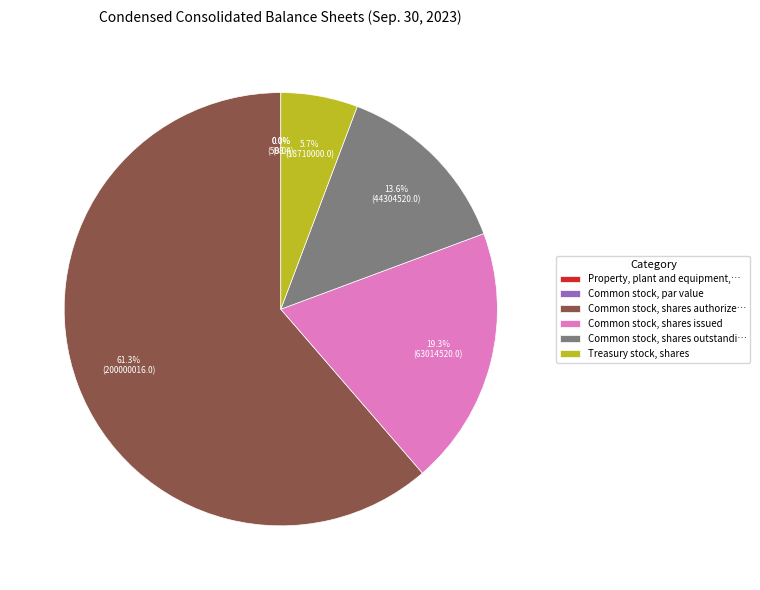

Which category has the smallest portion of the pie?

Common stock, par value